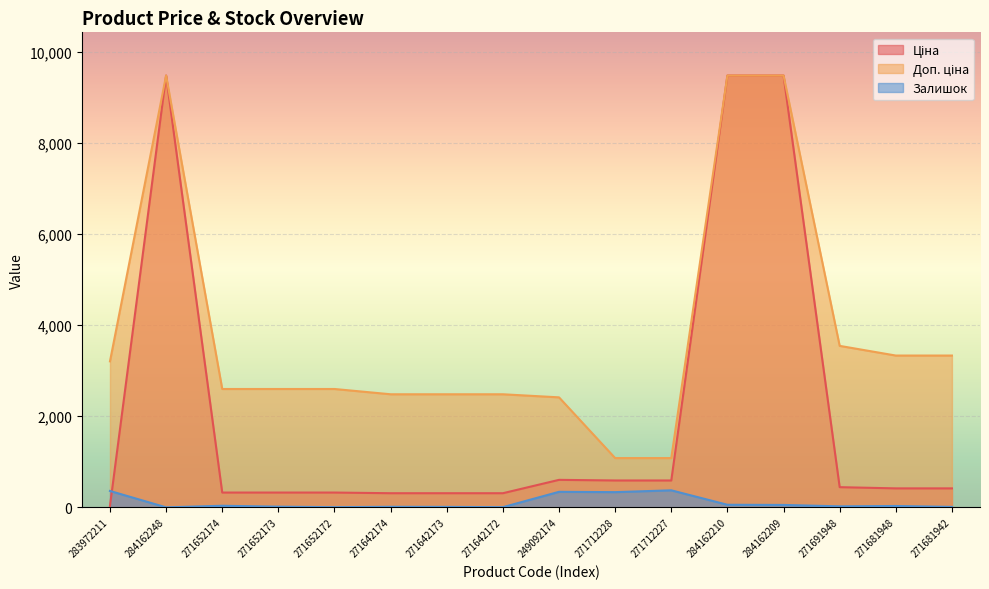

Count the number of categories in the chart.

16